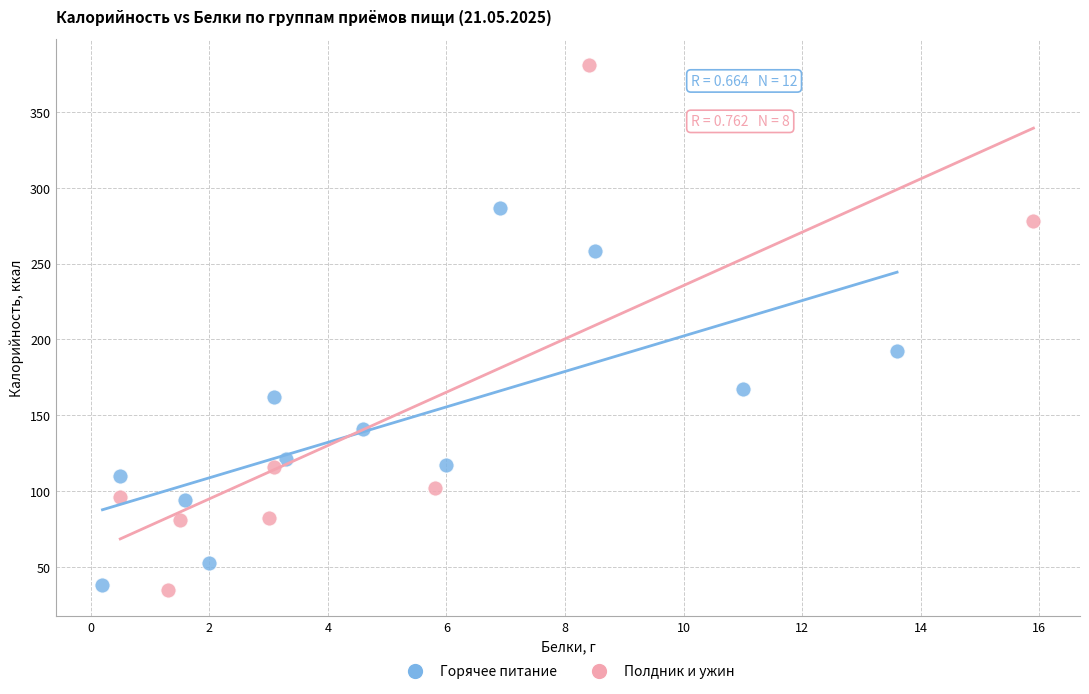

Which series has the widest spread of Y values?

Полдник и ужин